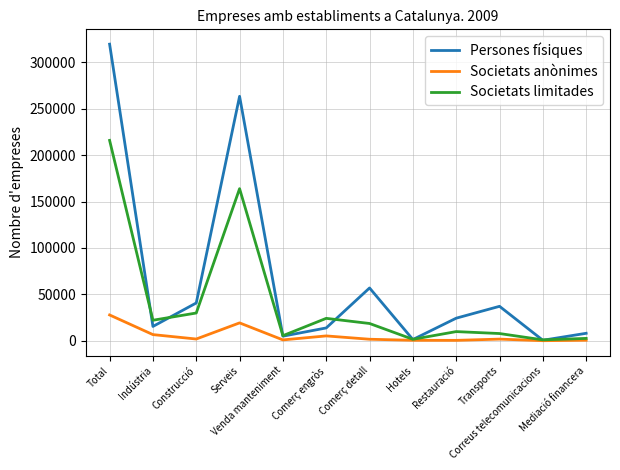

Which series has the largest range (max minus min)?

Persones físiques